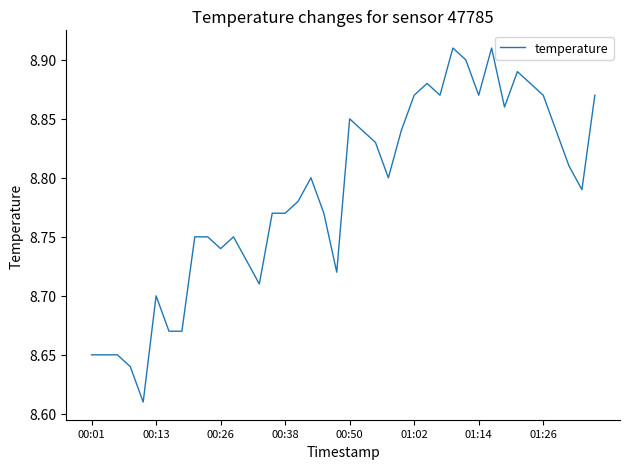

True or false: there are more than 1 points higher than both neighbors.

True